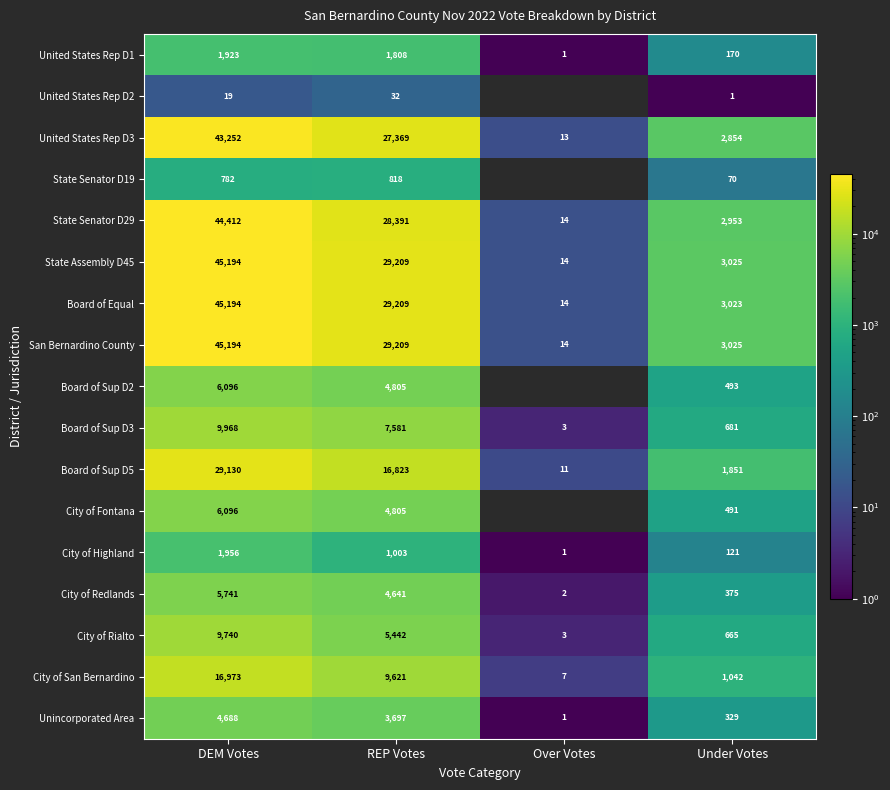

True or false: City of Rialto has a value of 6131.8 at DEM Votes.

False